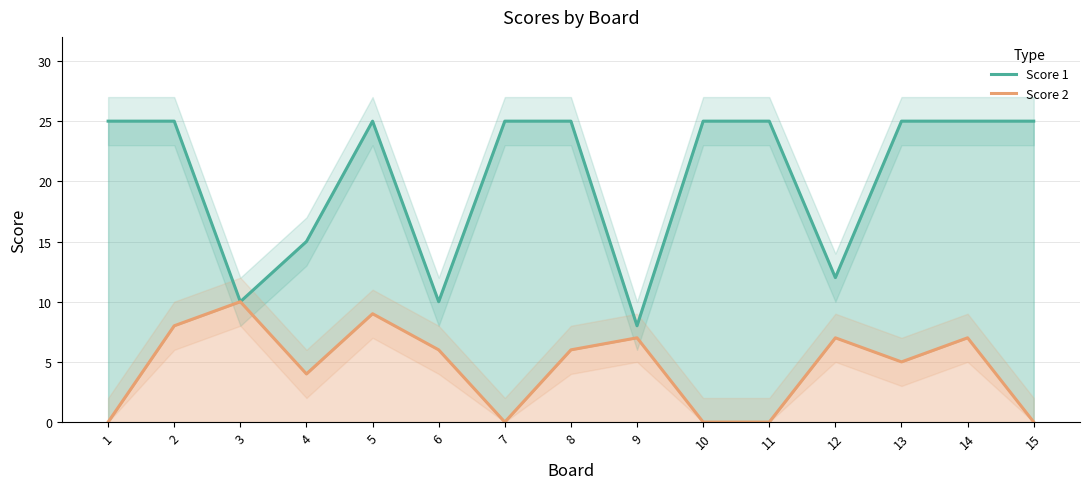

How many Score 2 values are between 0 and 7?

12